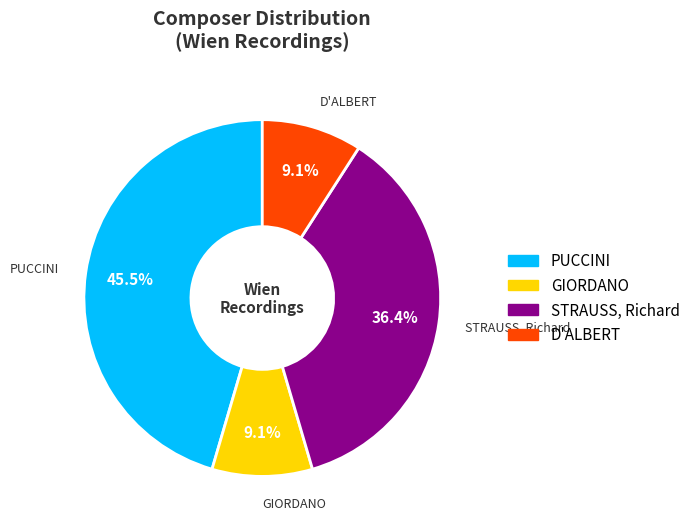

Which category has the biggest portion of the pie?

PUCCINI